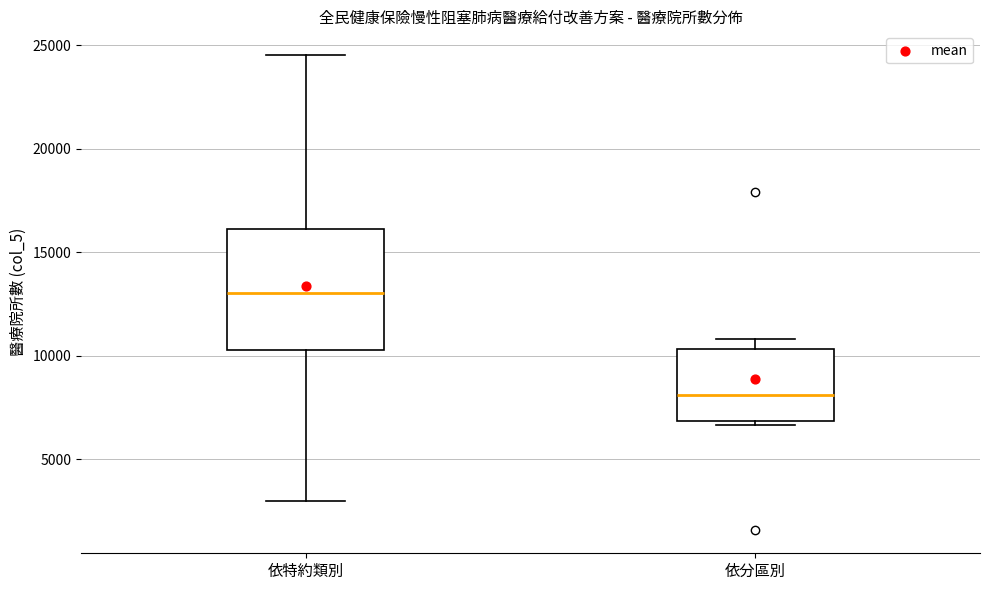

Where does the upper whisker of the box for 依特約類別 end on the y-axis? The values are not printed on the chart, so give them approximately, as read against the axis.

24500